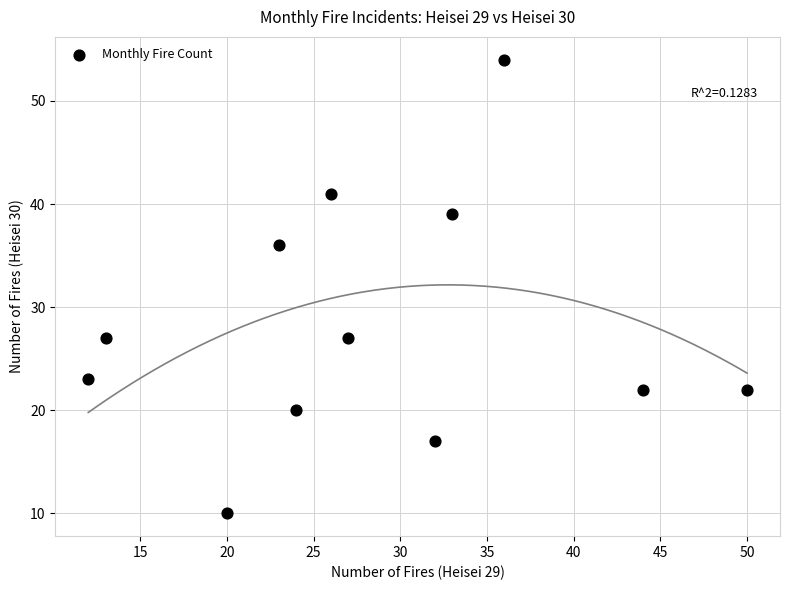

What Y value in the scatter plot is closest to 32?

36